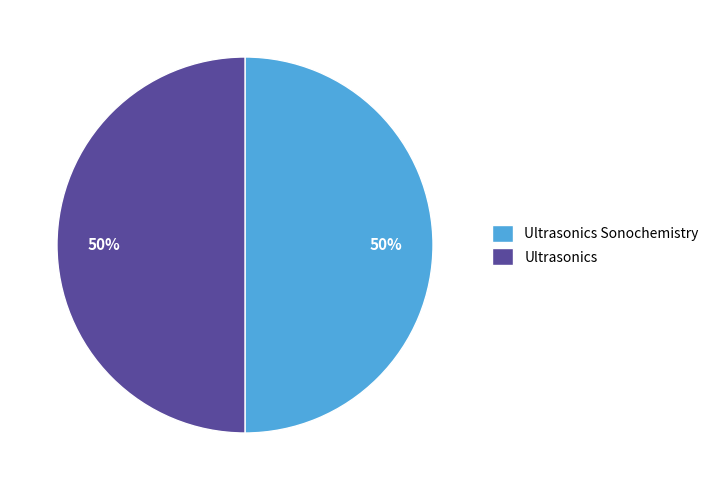

To the nearest percent, what is the average slice percentage?

50%